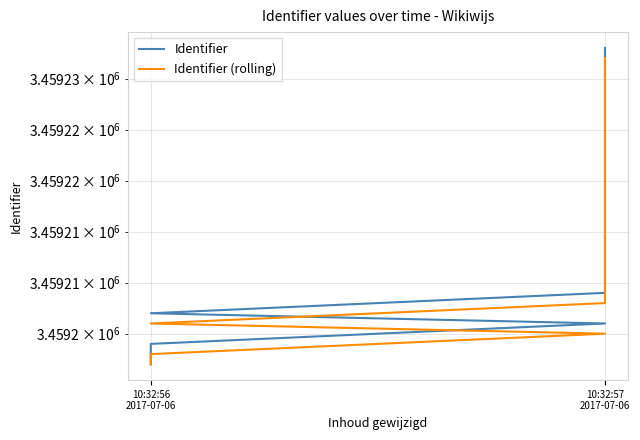

What is the highest value of the Identifier (rolling) series?

3459232